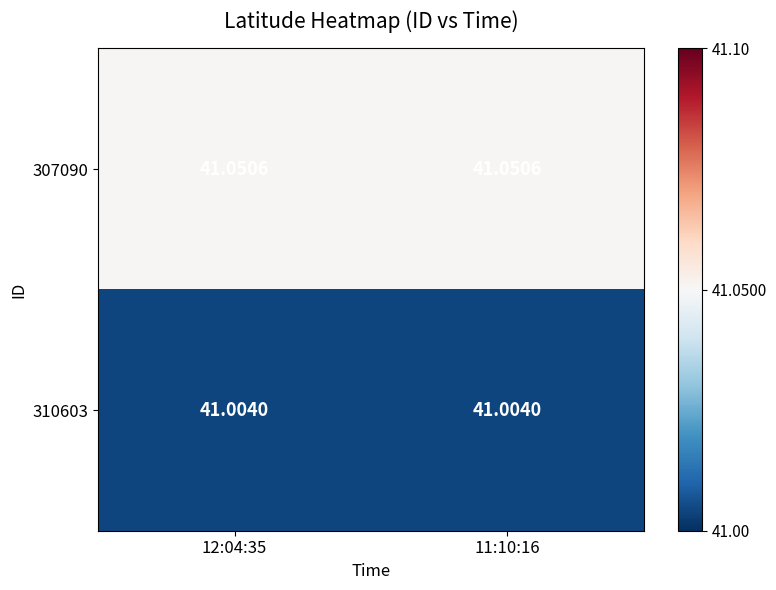

Is the value of 310603 at 11:10:16 greater than the value of 307090 at 12:04:35?

No